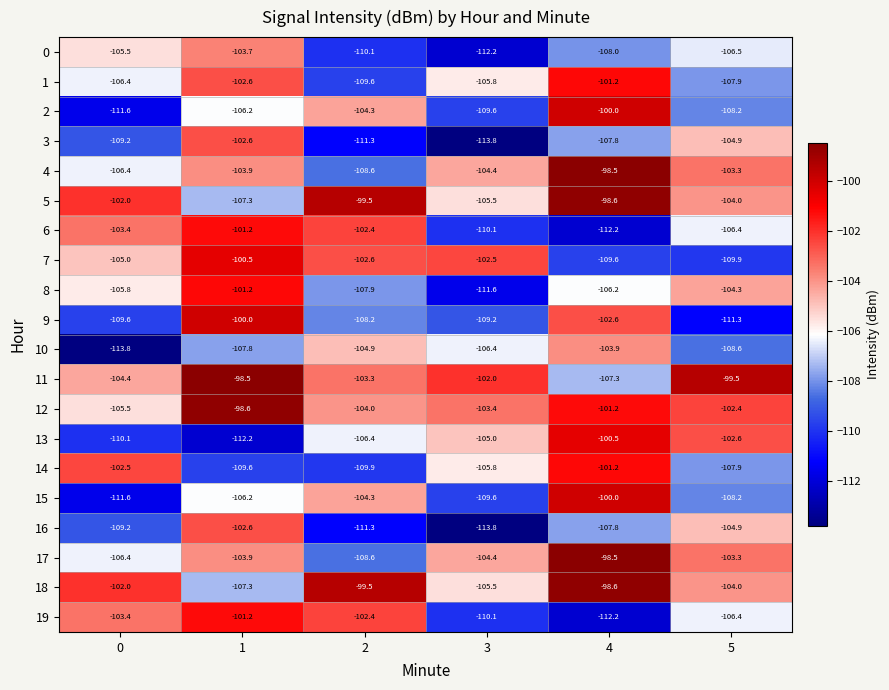

The 16 series shows -109.2 at 0. True or false?

True